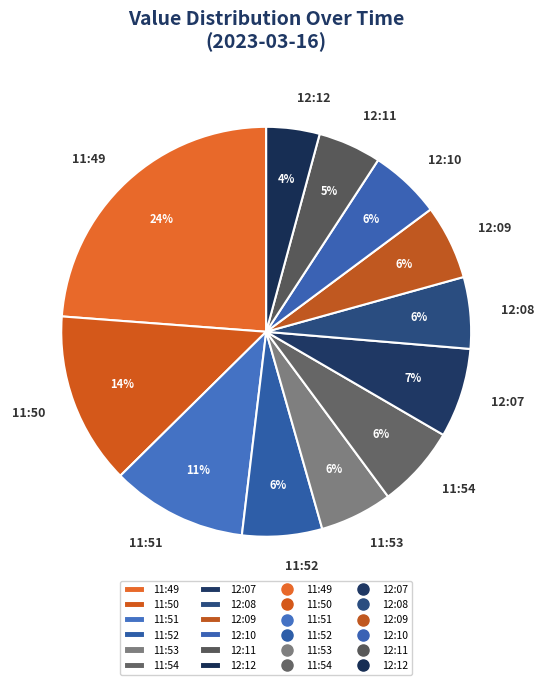

Is it true that 11:52 is 1% of the pie?

False